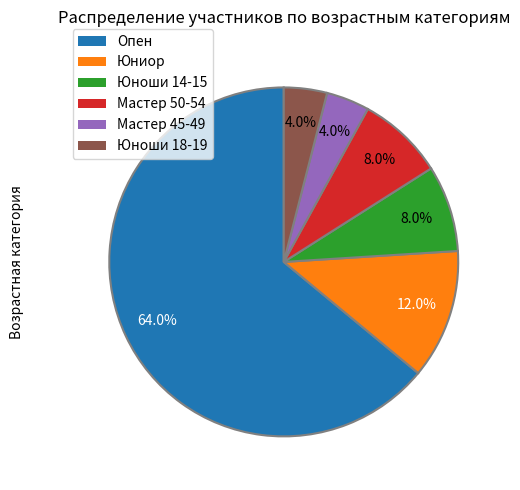

Which category accounts for the majority?

Опен